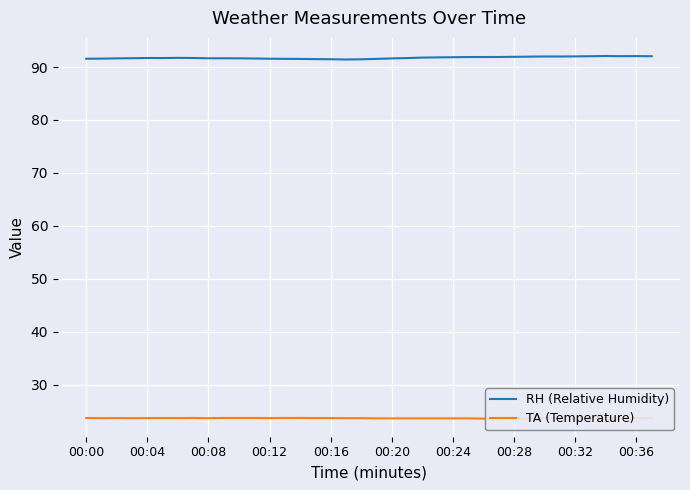

The TA (Temperature) series shows 38.4 at 31. True or false?

False